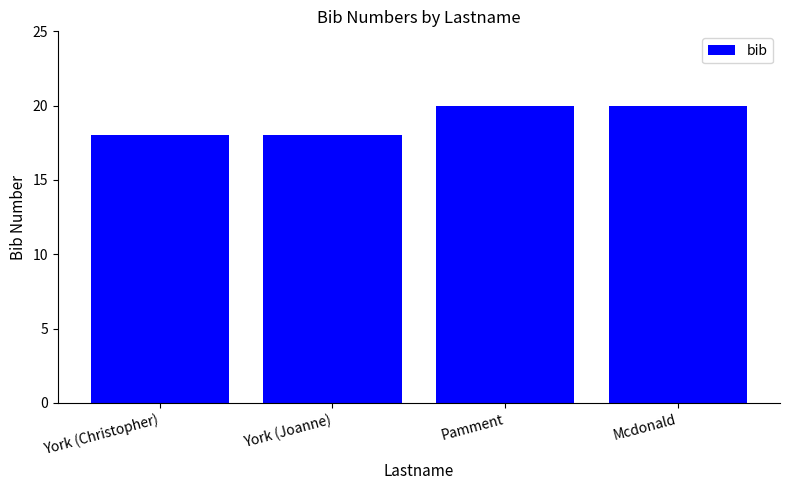

What is the maximum value shown in the chart?

20